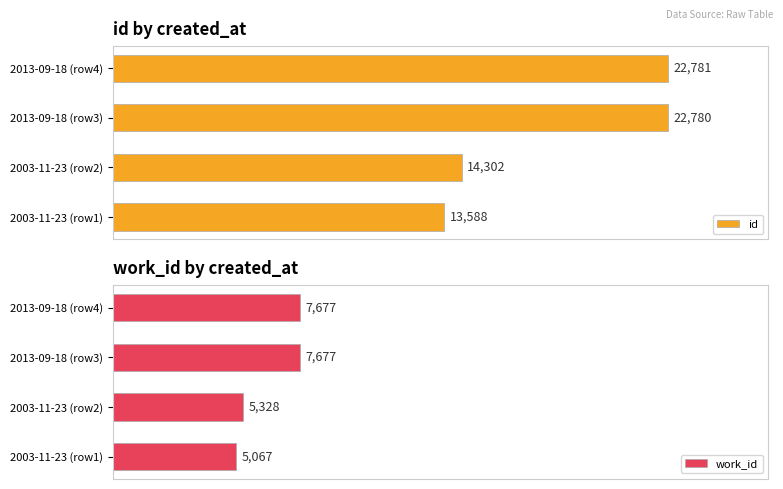

What are all the series names shown in the legend?

id, work_id